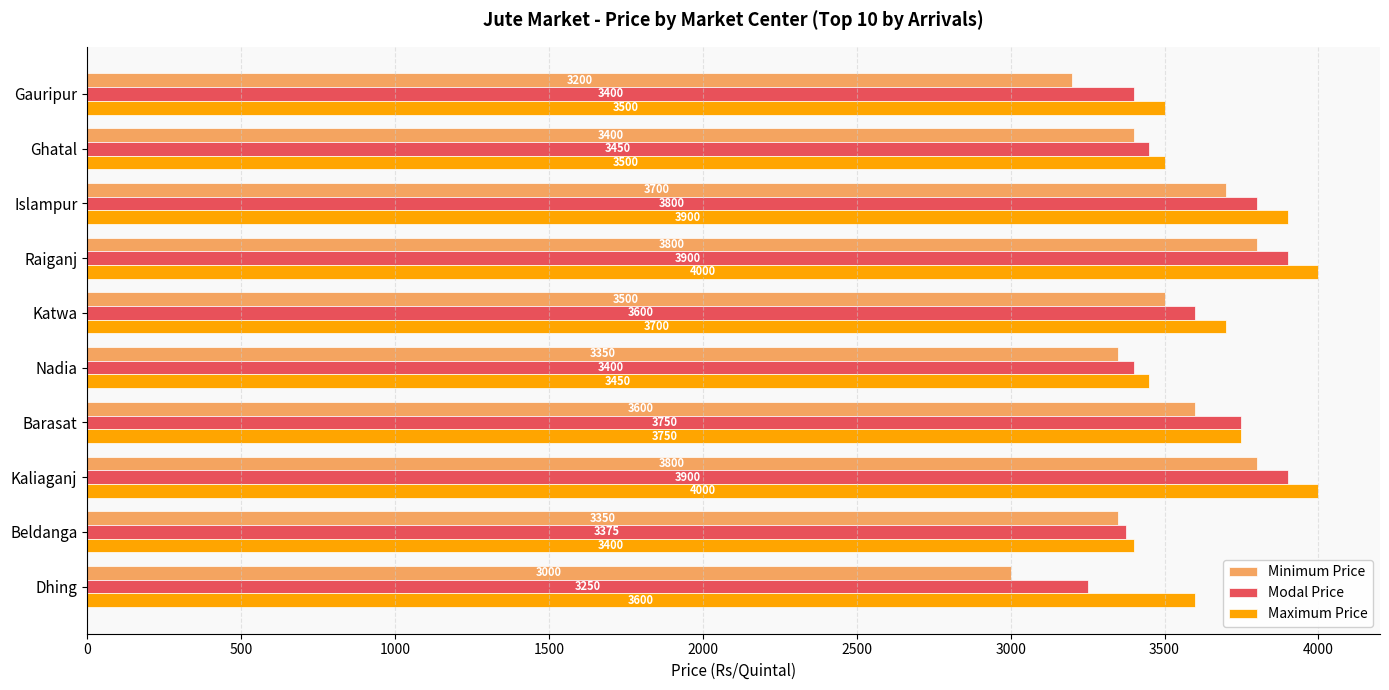

Where is Minimum Price nearest to the value 3400?

Ghatal